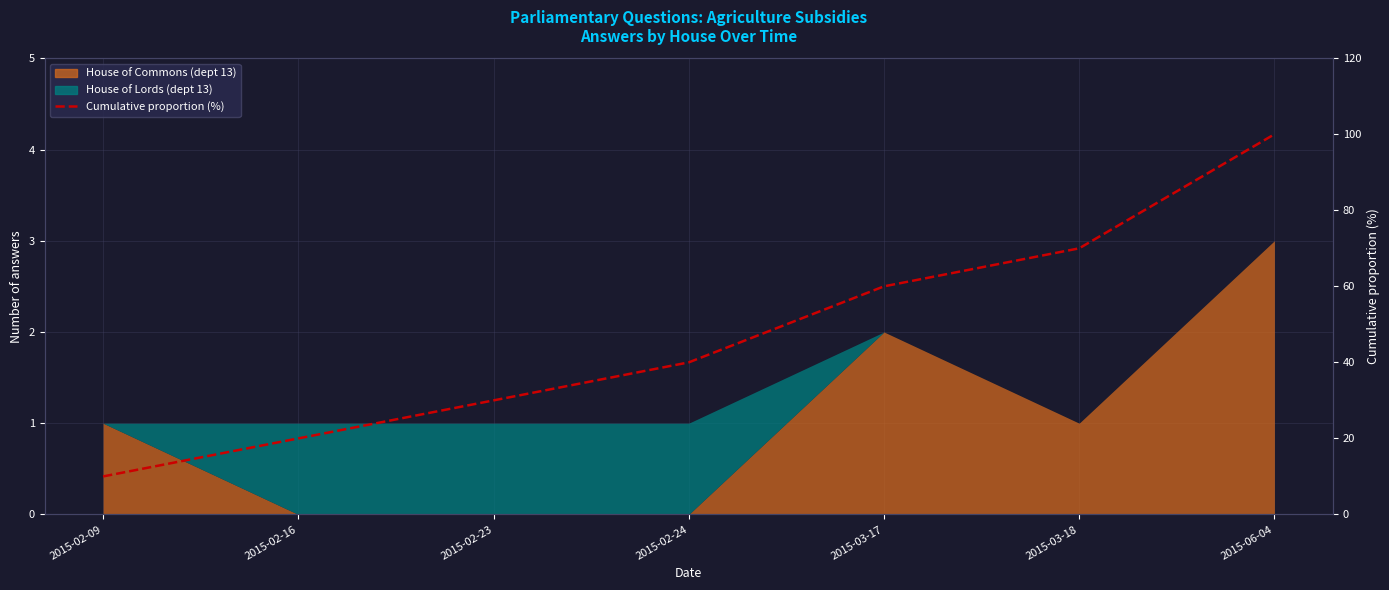

Count the values in the range 20 to 70.

5